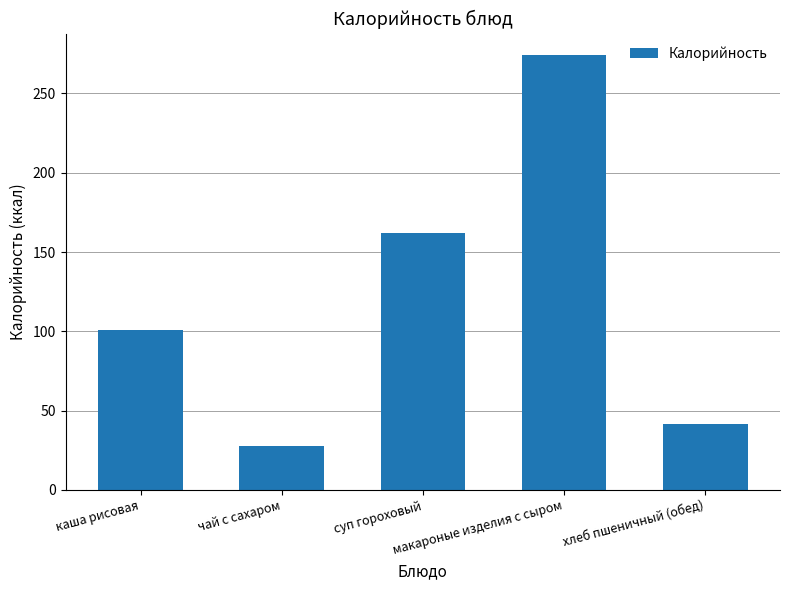

What is the difference between the maximum and second lowest values?

232.2